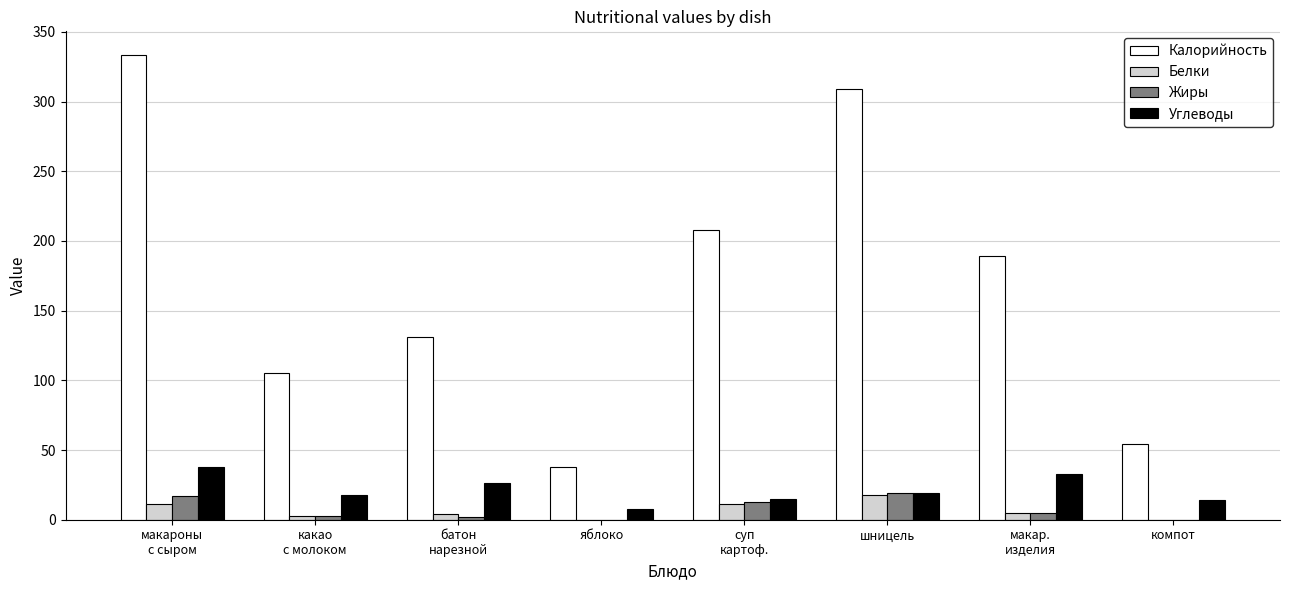

Which series has the largest total across all categories?

Калорийность